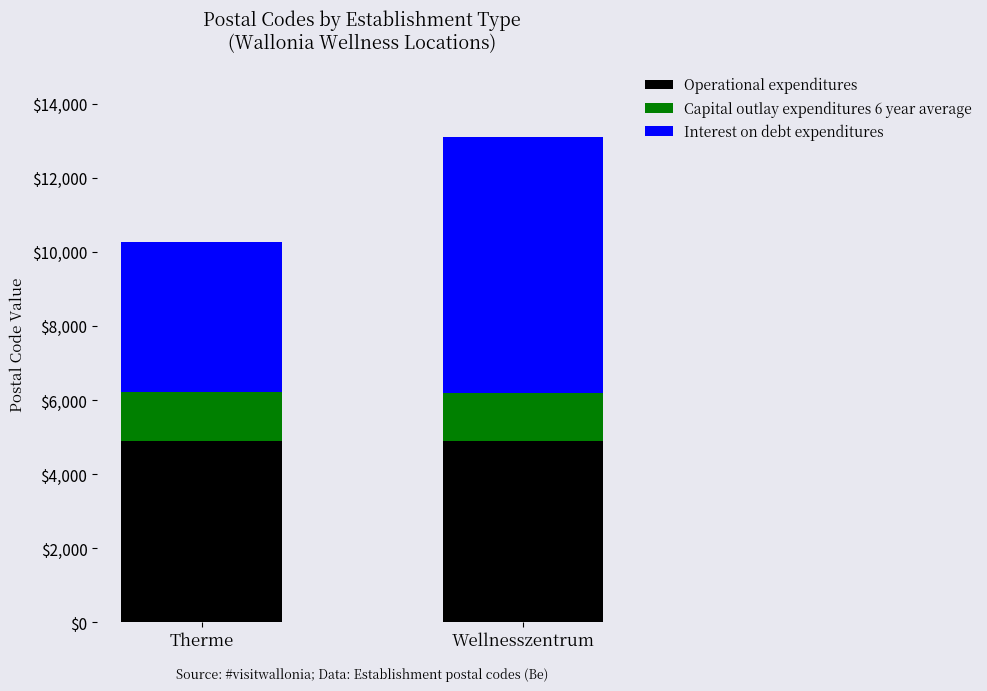

At which category is the sum across all series the highest?

Wellnesszentrum